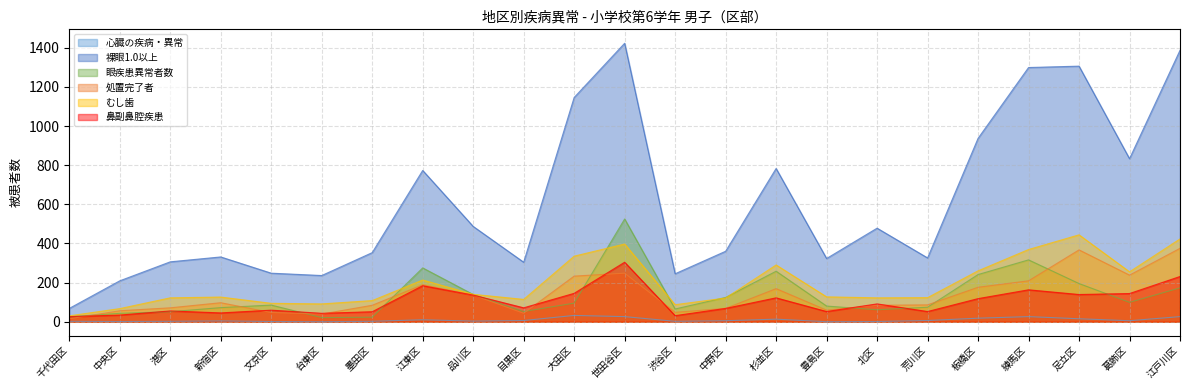

Does the chart have visible grid lines?

Yes